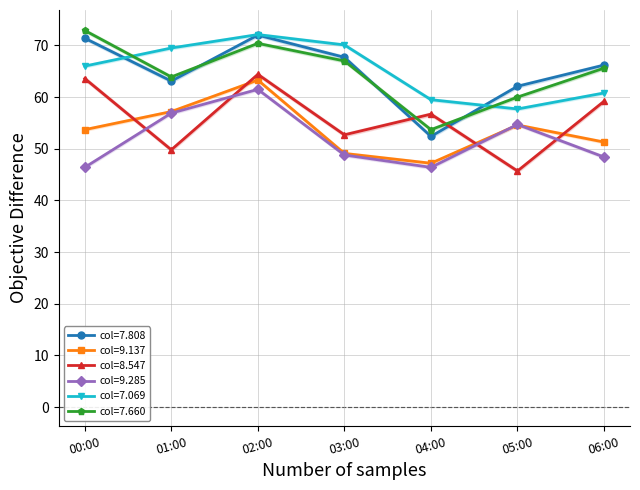

Count the number of categories in the chart.

7